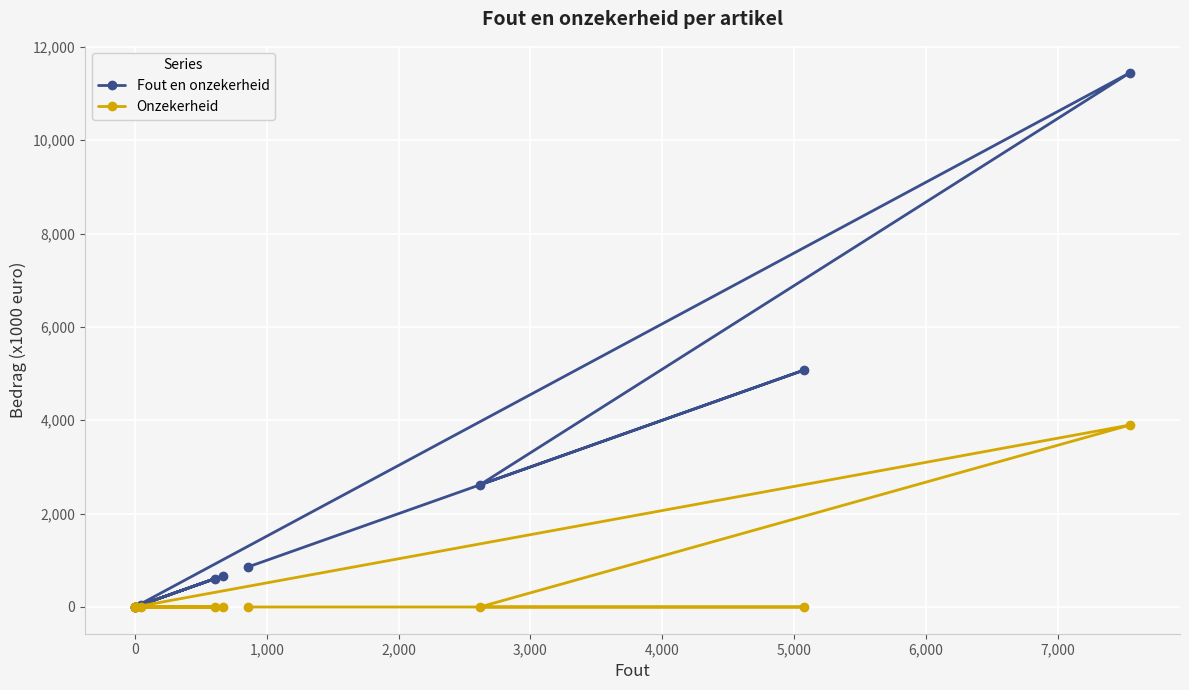

How many data points does each series have?

11